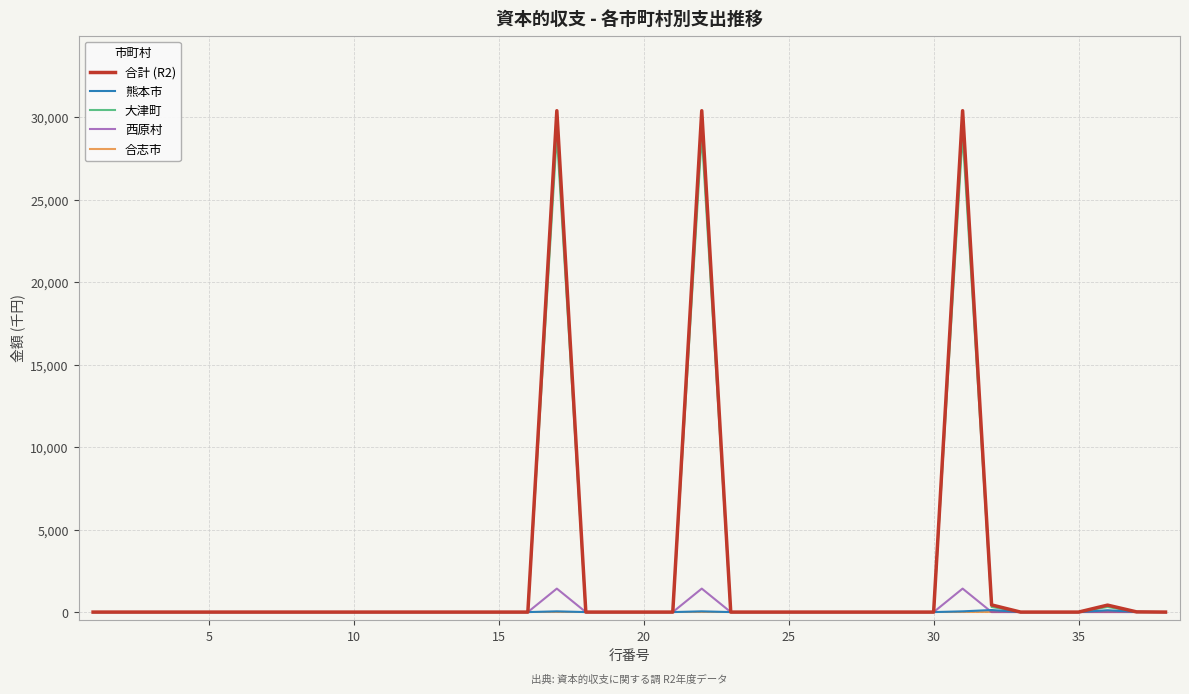

What is the greatest value displayed?

30399